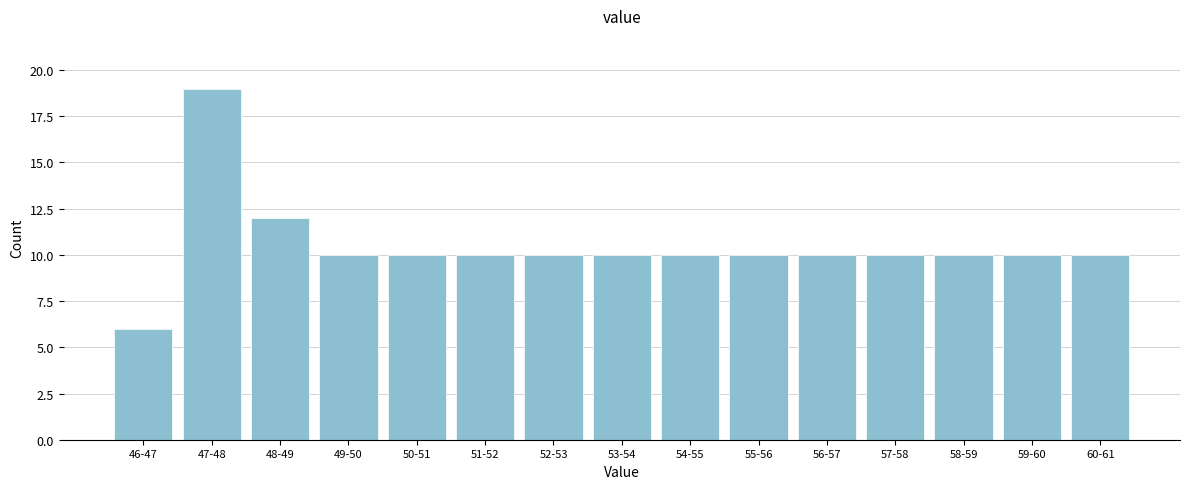

Reading left to right, transcribe all the data shown in this chart.

6	19	12	10	10	10	10	10	10	10	10	10	10	10	10